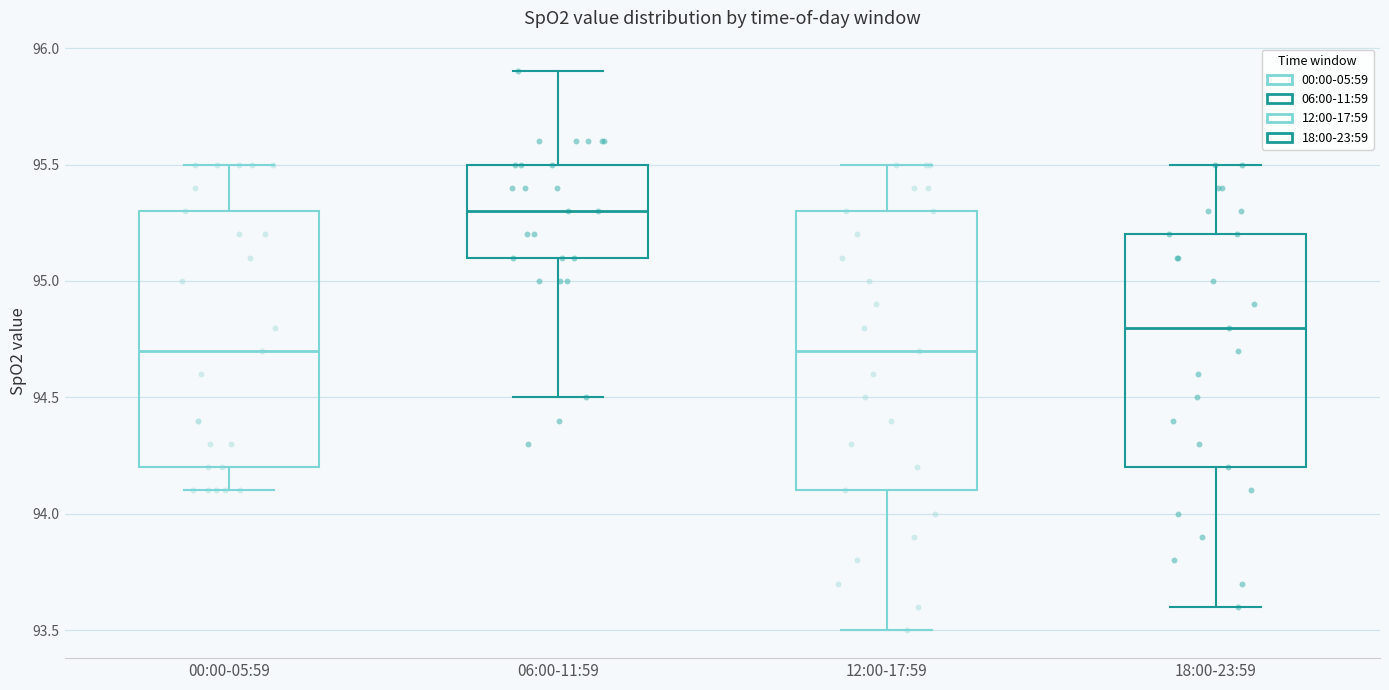

Reading left to right, transcribe this box plot: for each box, give where its median line is, the range the box spans, and where its two whiskers end, as read against the y-axis. The values are not printed on the chart, so give them approximately, as read against the axis.

00:00-05:59: median 94.7, box 94.2 to 95.3, whiskers 94.1 to 95.5
06:00-11:59: median 95.3, box 95.1 to 95.5, whiskers 94.5 to 95.9
12:00-17:59: median 94.7, box 94.1 to 95.3, whiskers 93.5 to 95.5
18:00-23:59: median 94.8, box 94.2 to 95.2, whiskers 93.6 to 95.5